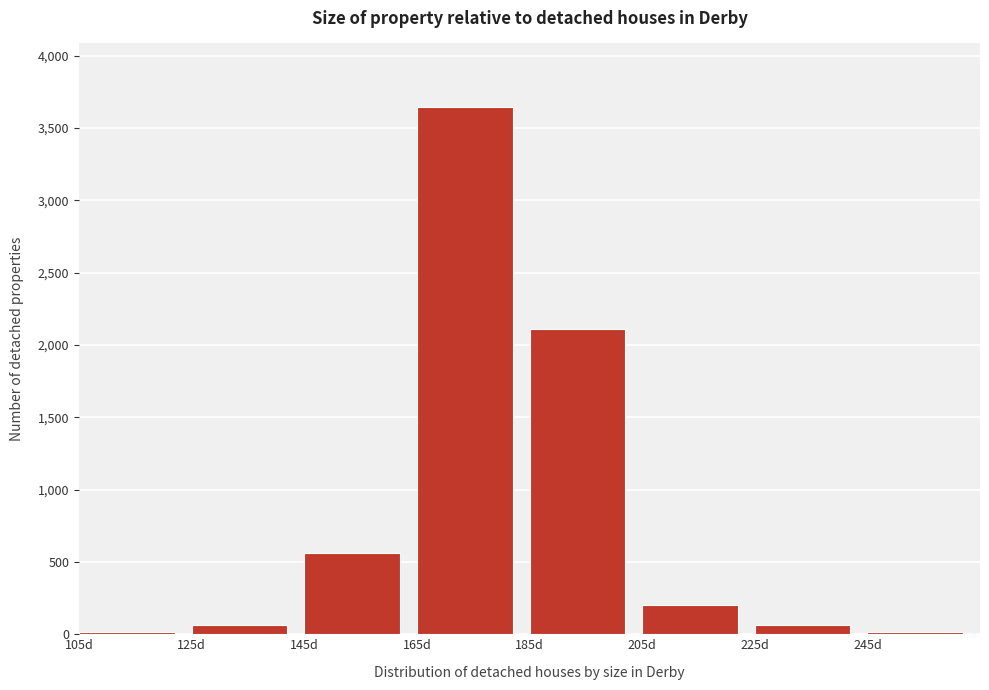

At which label is the value closest to 1830?

185d